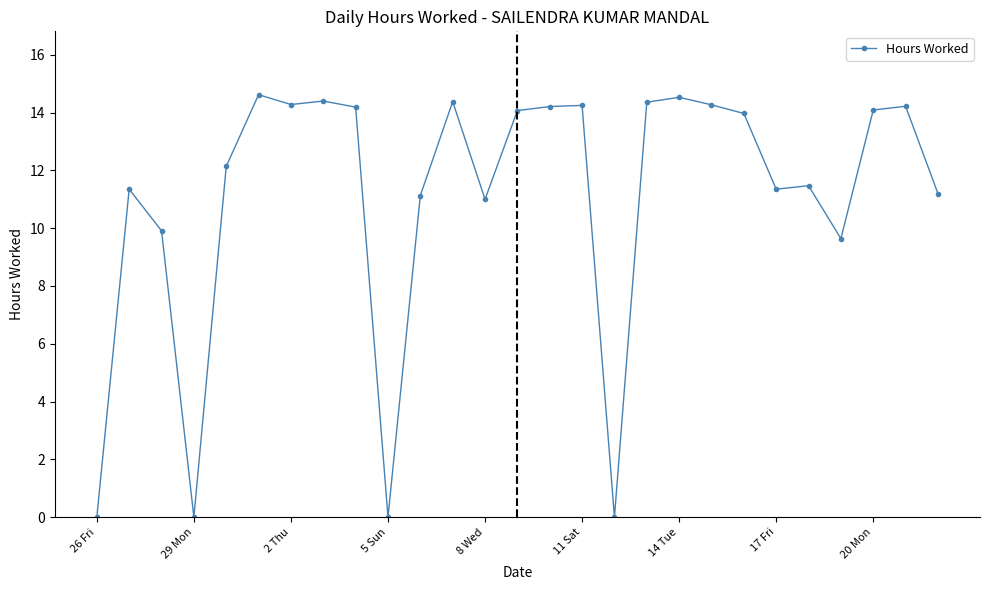

What is the average value?

11.1